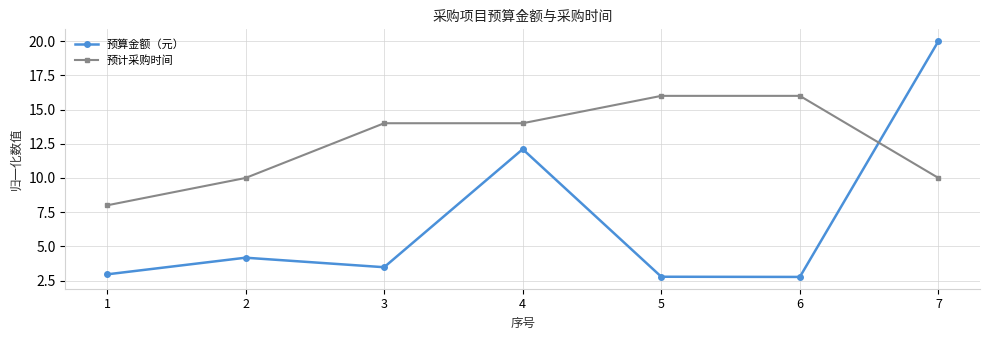

Which series has the largest range (max minus min)?

预算金额（元）